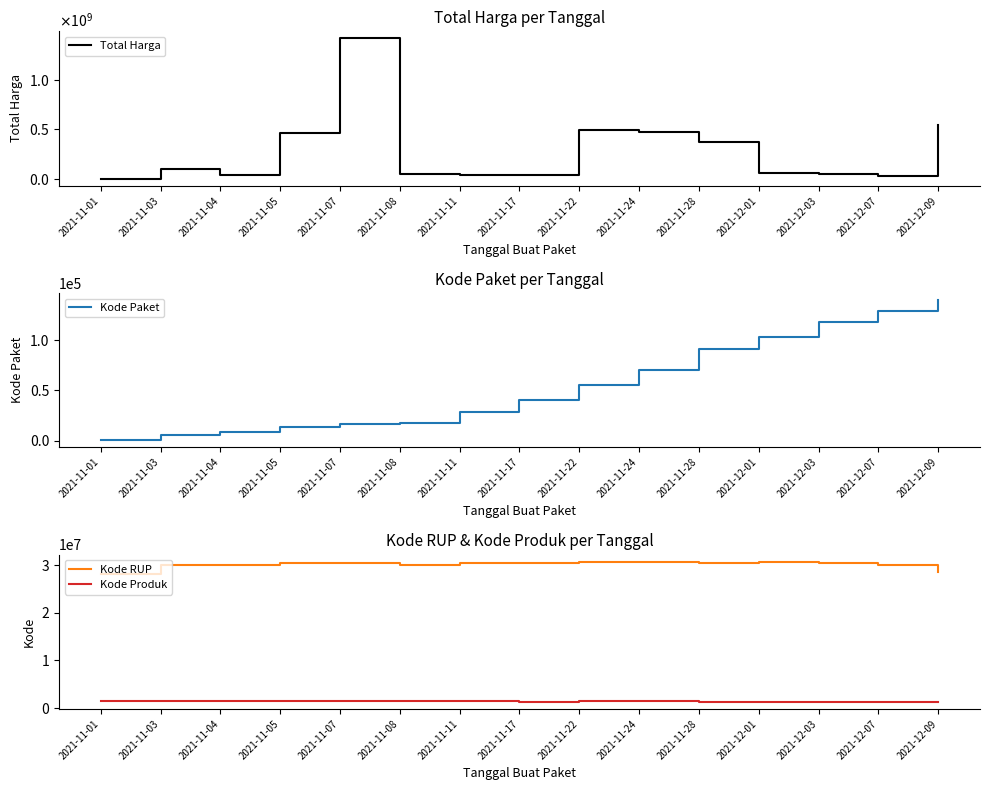

Reading left to right, list all the values displayed in this chart.

Total Harga: 2021-11-01=333600	2021-11-03=98772570	2021-11-04=34000000	2021-11-05=464002100	2021-11-07=1425867900	2021-11-08=49730040	2021-11-11=39440000	2021-11-17=34292000	2021-11-22=493000000	2021-11-24=477600000	2021-11-28=373404000	2021-12-01=56152800	2021-12-03=51601000	2021-12-07=27412000	2021-12-09=541071000
Kode Paket: 2021-11-01=464	2021-11-03=5449	2021-11-04=8530	2021-11-05=13652	2021-11-07=16823	2021-11-08=17509	2021-11-11=28271	2021-11-17=40112	2021-11-22=55826	2021-11-24=70453	2021-11-28=91101	2021-12-01=103541	2021-12-03=117783	2021-12-07=128516	2021-12-09=139817
Kode RUP: 2021-11-01=28171087	2021-11-03=30089034	2021-11-04=30089034	2021-11-05=30372232	2021-11-07=30428912	2021-11-08=30029068	2021-11-11=30478474	2021-11-17=30416731	2021-11-22=30636058	2021-11-24=30670893	2021-11-28=30363247	2021-12-01=30745112	2021-12-03=30527421	2021-12-07=30089034	2021-12-09=28497118
Kode Produk: 2021-11-01=1479674	2021-11-03=1477921	2021-11-04=1498322	2021-11-05=1519264	2021-11-07=1481562	2021-11-08=1407595	2021-11-11=1518309	2021-11-17=1305852	2021-11-22=1519260	2021-11-24=1481562	2021-11-28=1318333	2021-12-01=1350905	2021-12-03=1286873	2021-12-07=1297110	2021-12-09=1302598